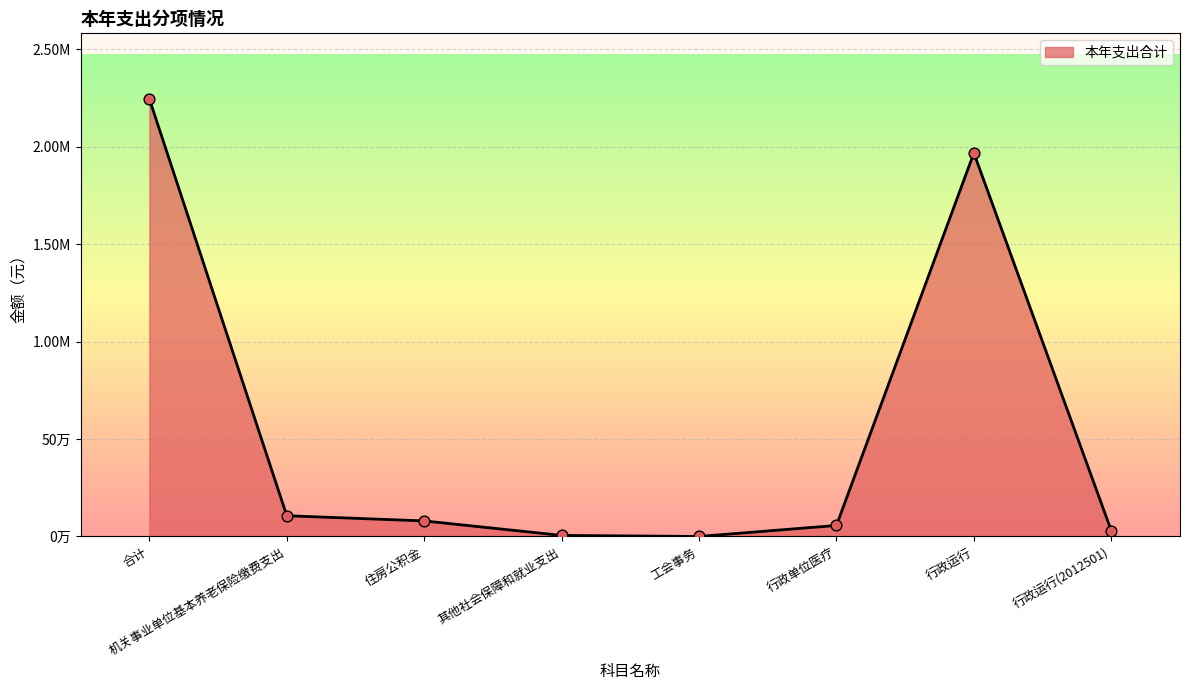

What is the change in value from 其他社会保障和就业支出 to 行政运行(2012501)?

+24012.0